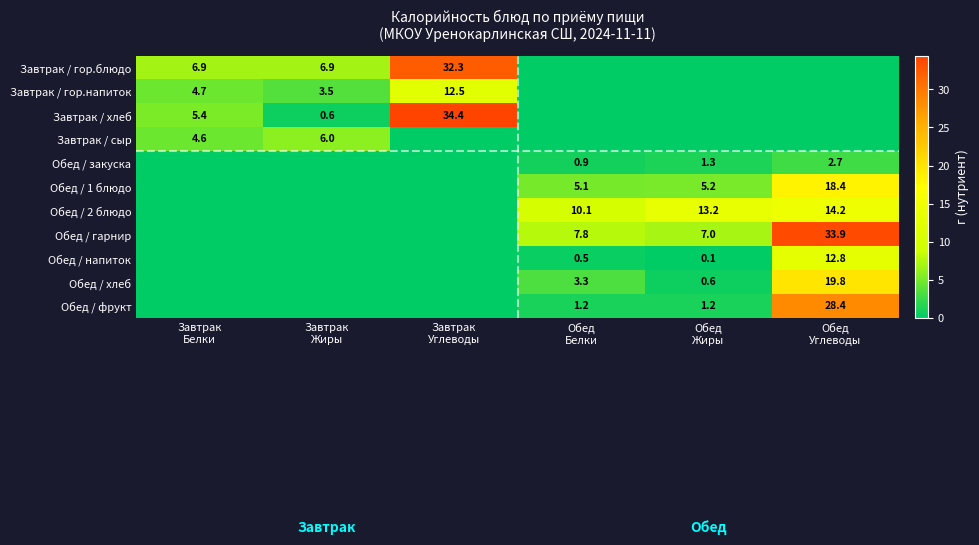

What is the difference between the Обед / гарнир values at Завтрак Жиры and Обед Белки?

7.8